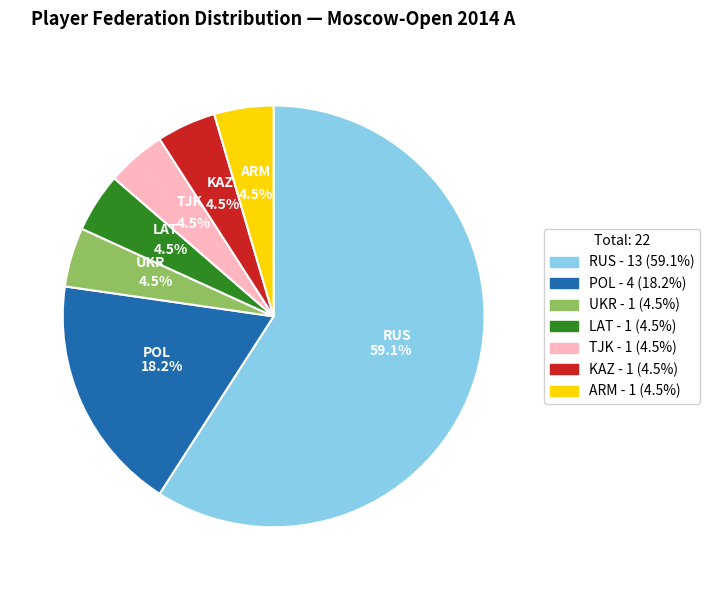

Between RUS and UKR, which is larger?

RUS